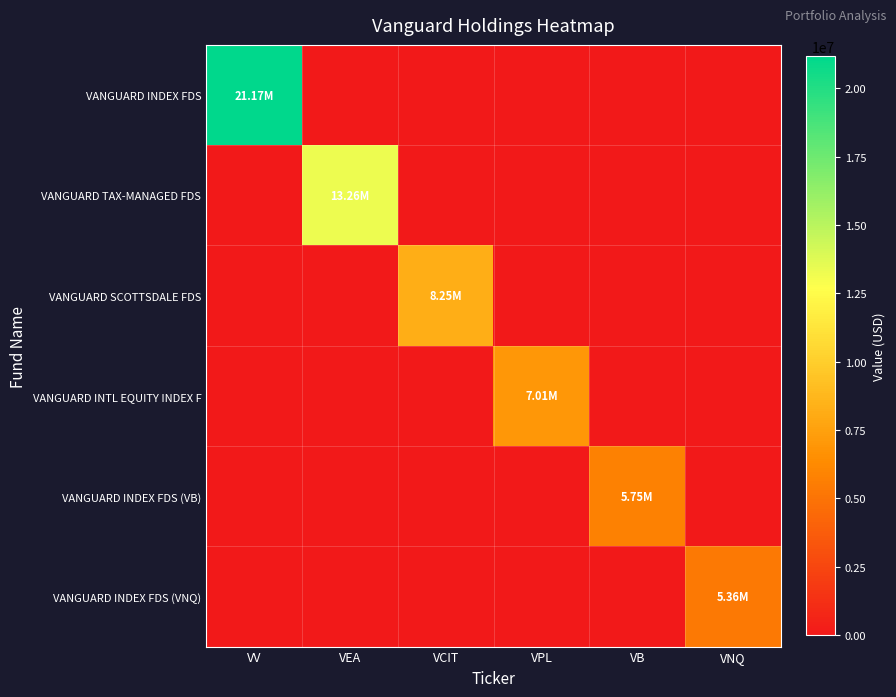

List the series in order of their peak value, highest first.

VANGUARD INDEX FDS, VANGUARD TAX-MANAGED FDS, VANGUARD SCOTTSDALE FDS, VANGUARD INTL EQUITY INDEX F, VANGUARD INDEX FDS (VB), VANGUARD INDEX FDS (VNQ)